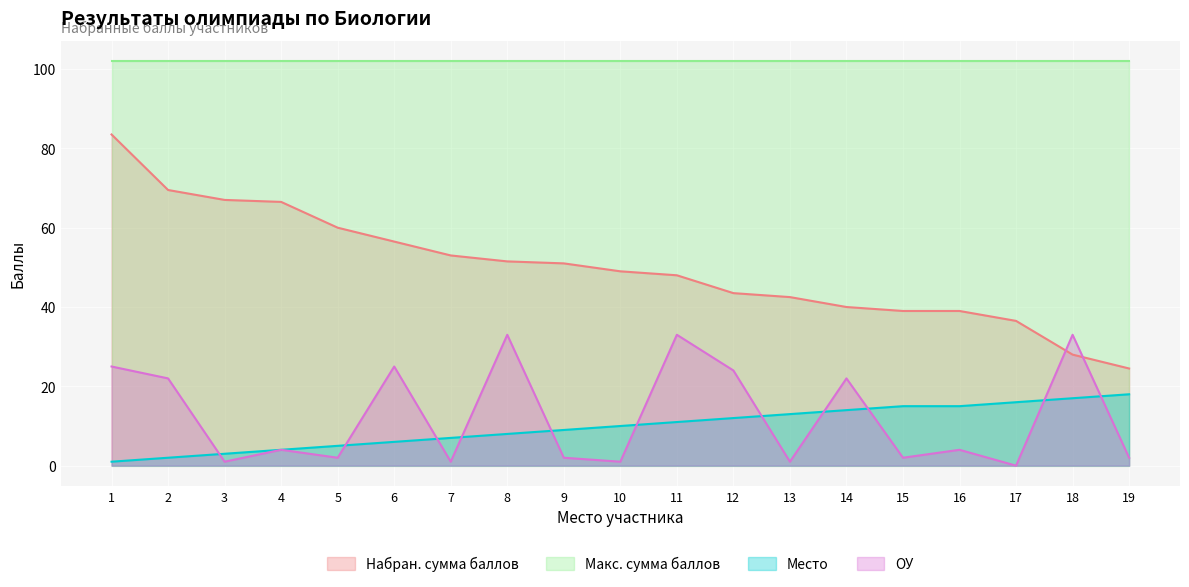

At which category is the sum across all series the highest?

1